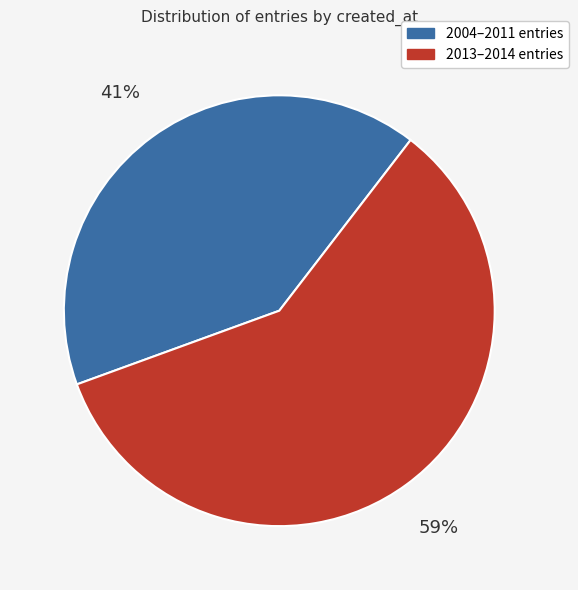

Which category has the biggest portion of the pie?

2013–2014 entries